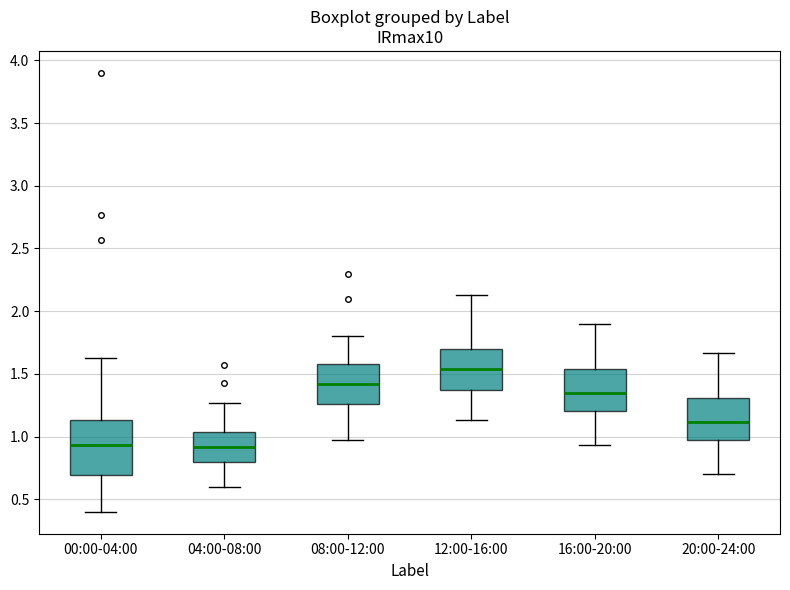

Which box is the tallest, from its lower edge to its upper edge?

00:00-04:00